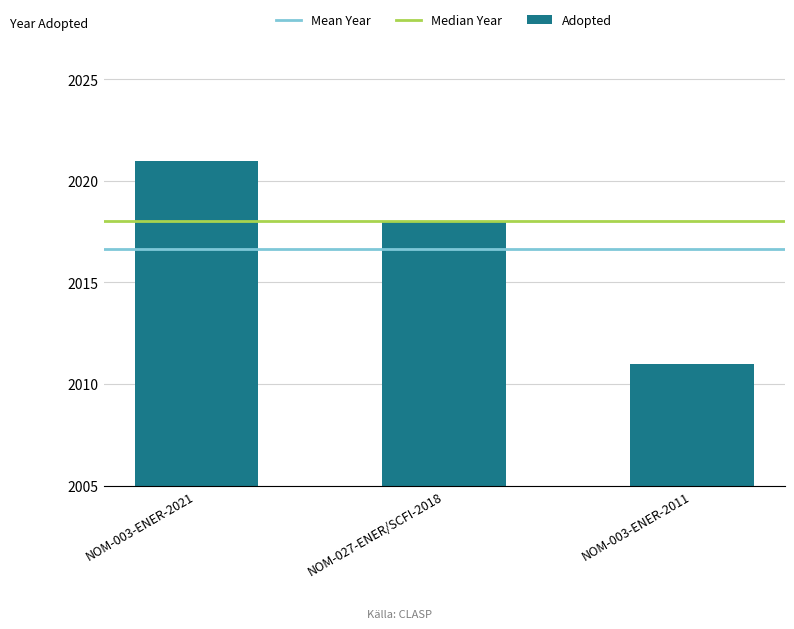

The value at NOM-003-ENER-2021 is 2021. True or false?

True